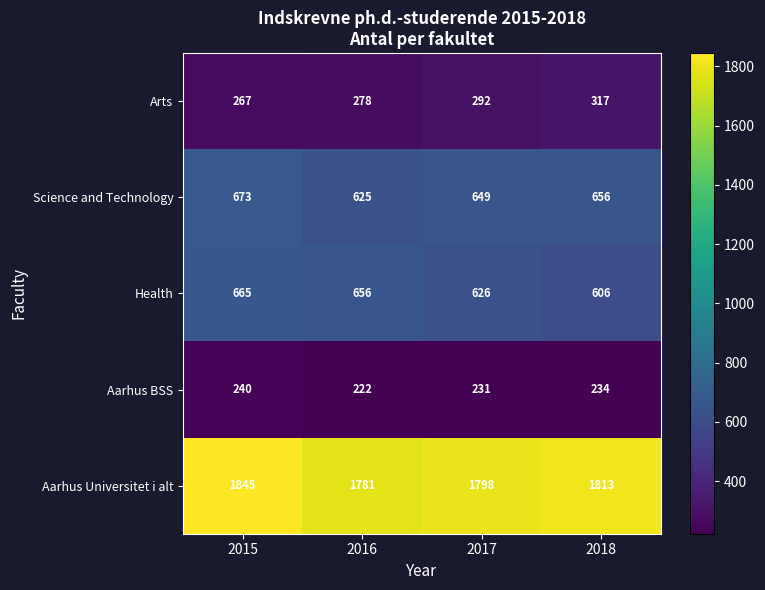

Reading right to left, extract all data points from this chart.

Arts: 2018=317	2017=292	2016=278	2015=267
Science and Technology: 2018=656	2017=649	2016=625	2015=673
Health: 2018=606	2017=626	2016=656	2015=665
Aarhus BSS: 2018=234	2017=231	2016=222	2015=240
Aarhus Universitet i alt: 2018=1813	2017=1798	2016=1781	2015=1845